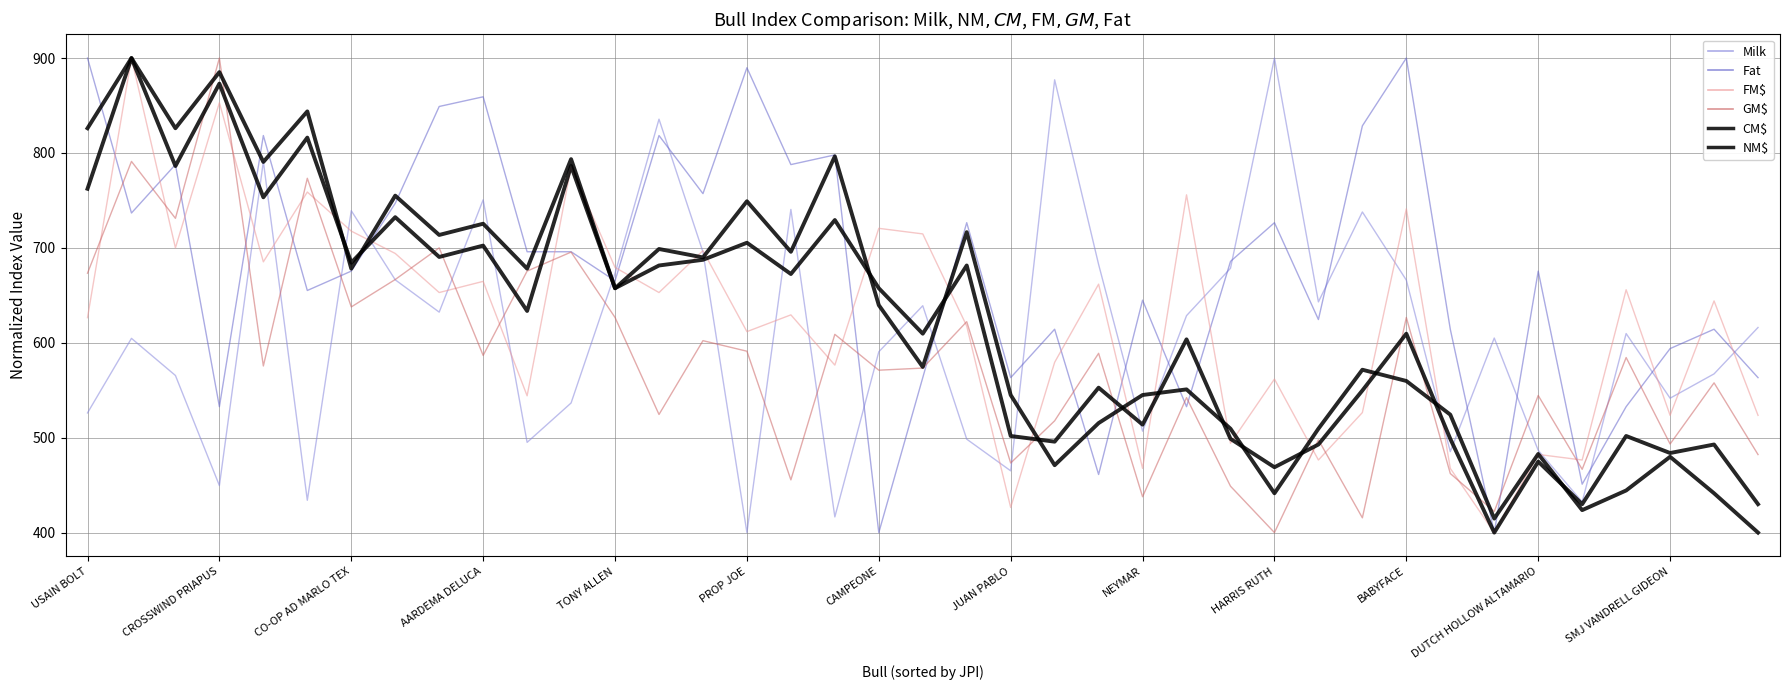

What is the minimum value shown in the chart?

400.0